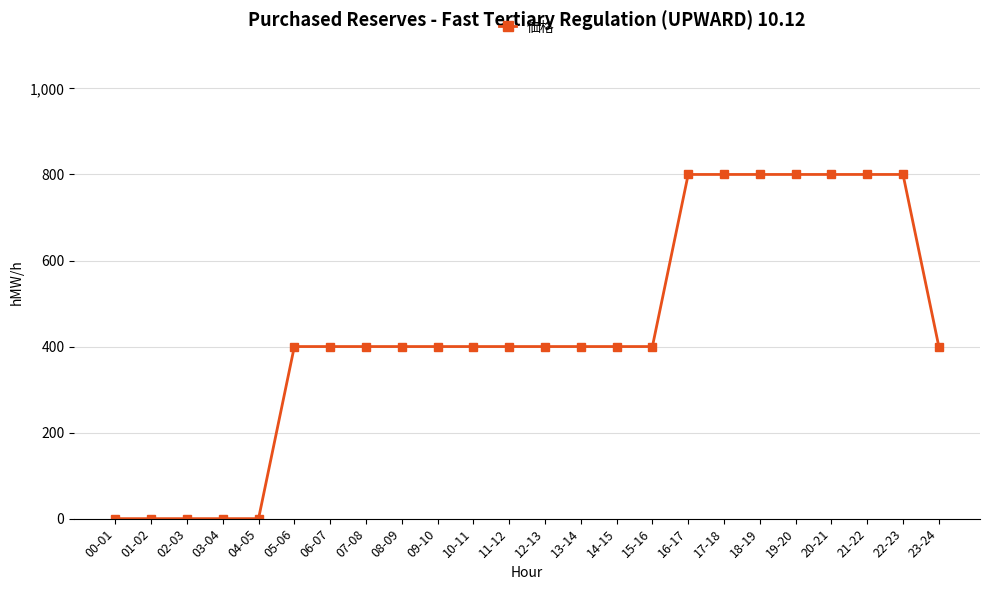

How many series are shown in this chart?

1